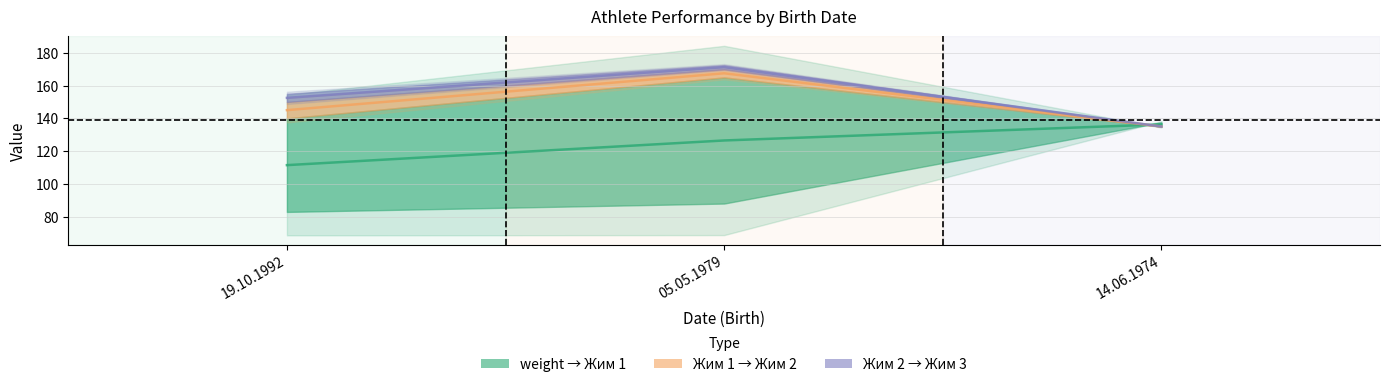

What position from the left is 05.05.1979?

2